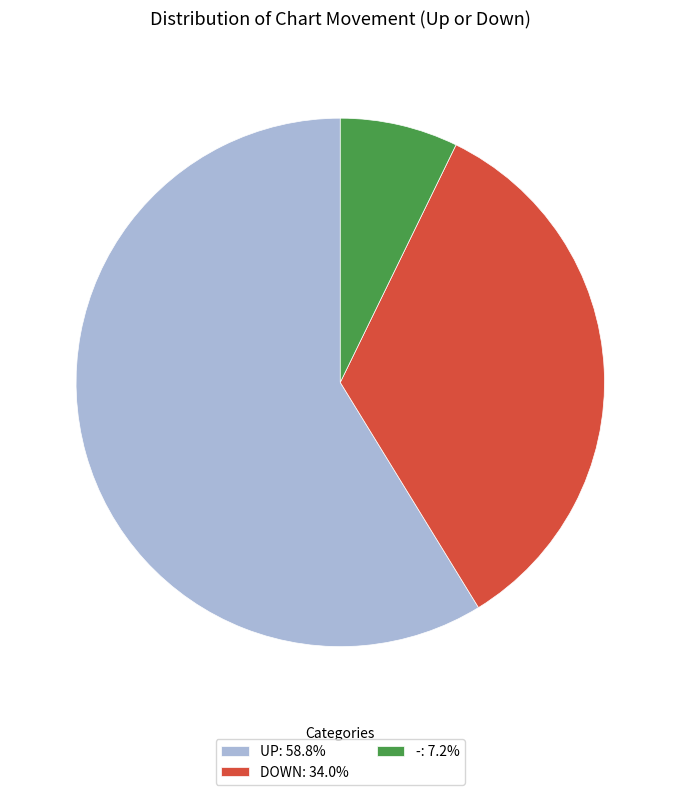

Does -: 7.2% account for over 50% of the chart?

No